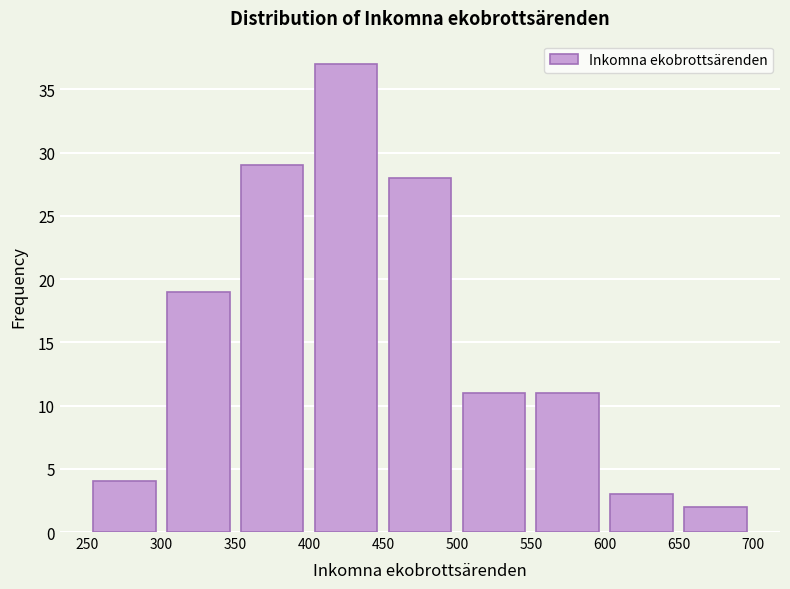

Which range on the x-axis has the tallest bar?

400 to 450